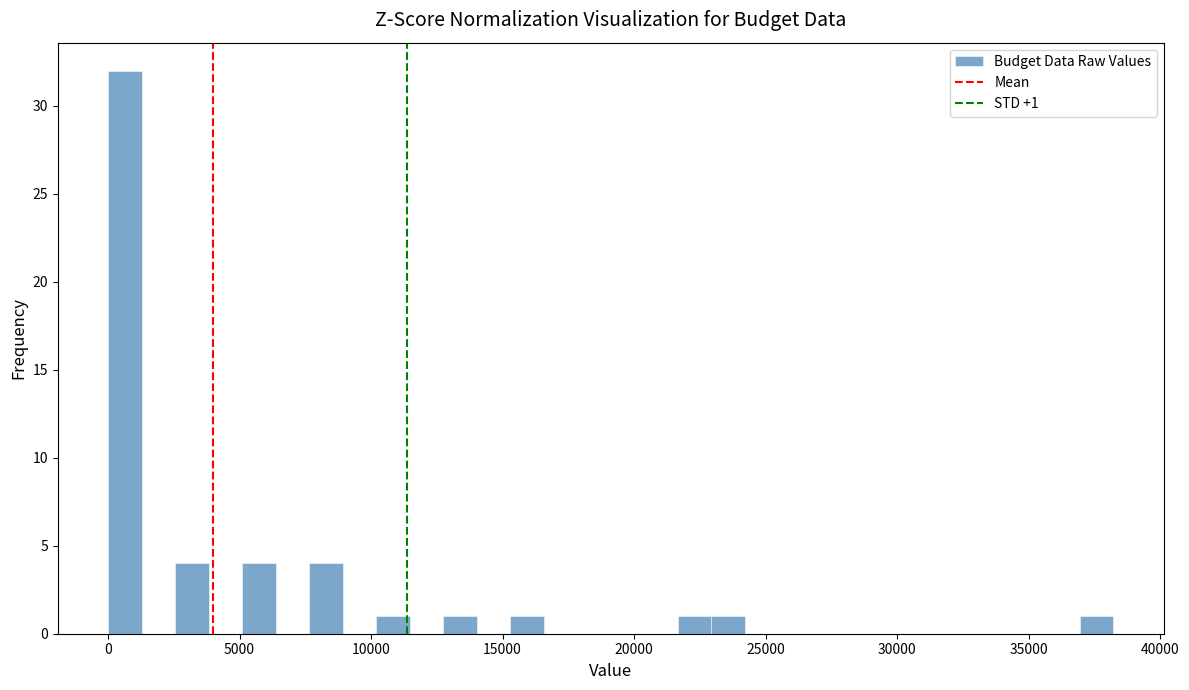

Read against the x-axis, roughly where is the centre of the tallest bar?

500